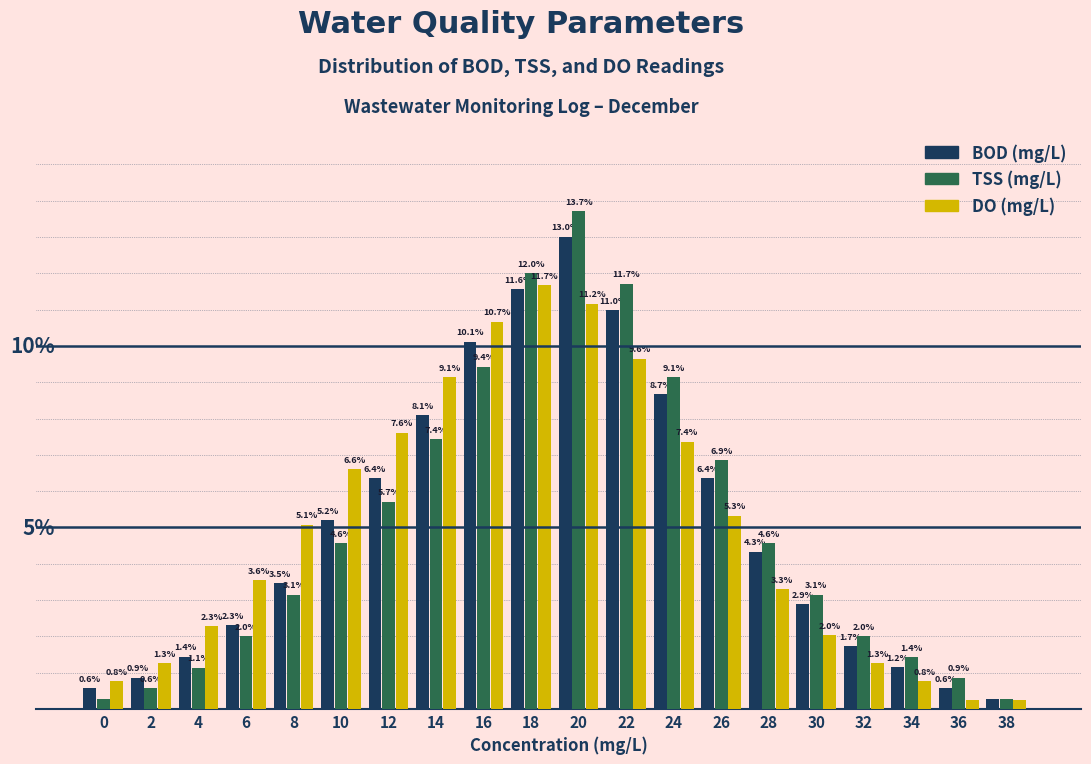

Which series has the widest spread of values?

TSS (mg/L)